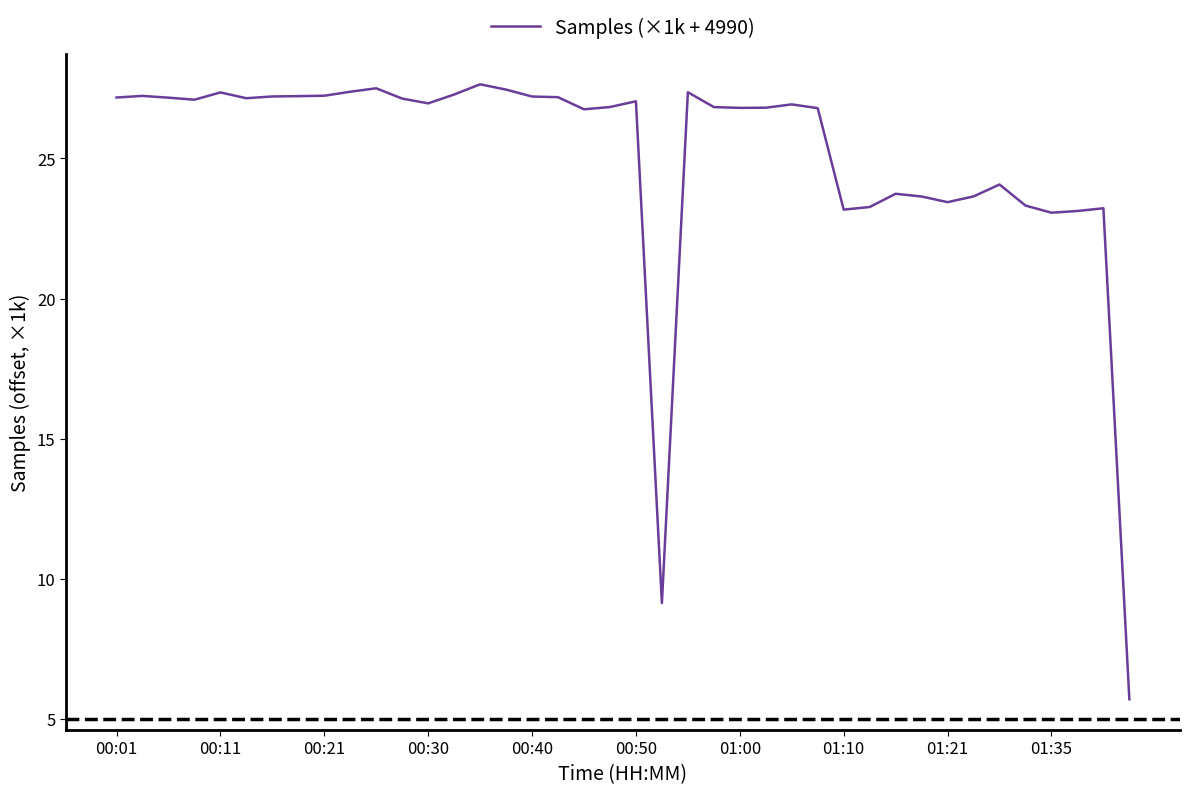

What is the smallest value displayed?

5.7